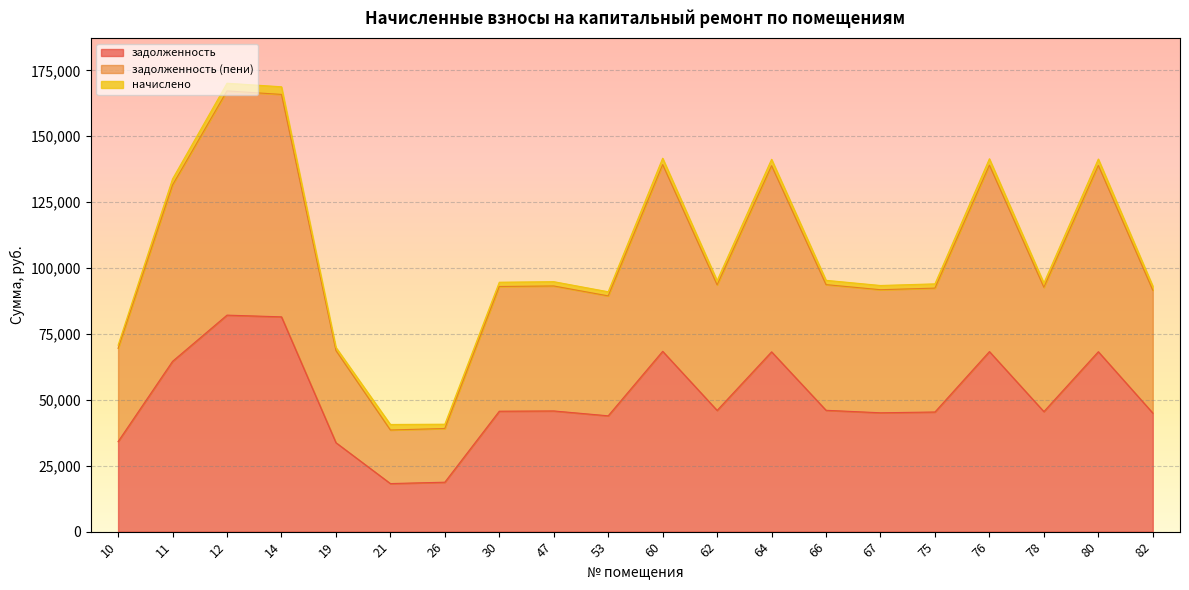

What is the difference between the задолженность values at 80 and 60?

149.6